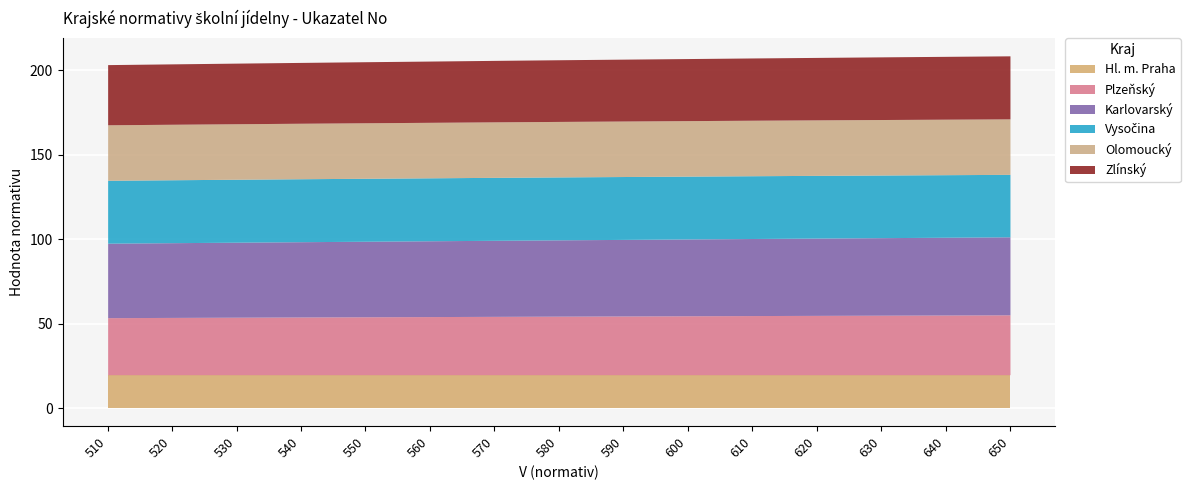

Which series has the largest total across all categories?

Karlovarský